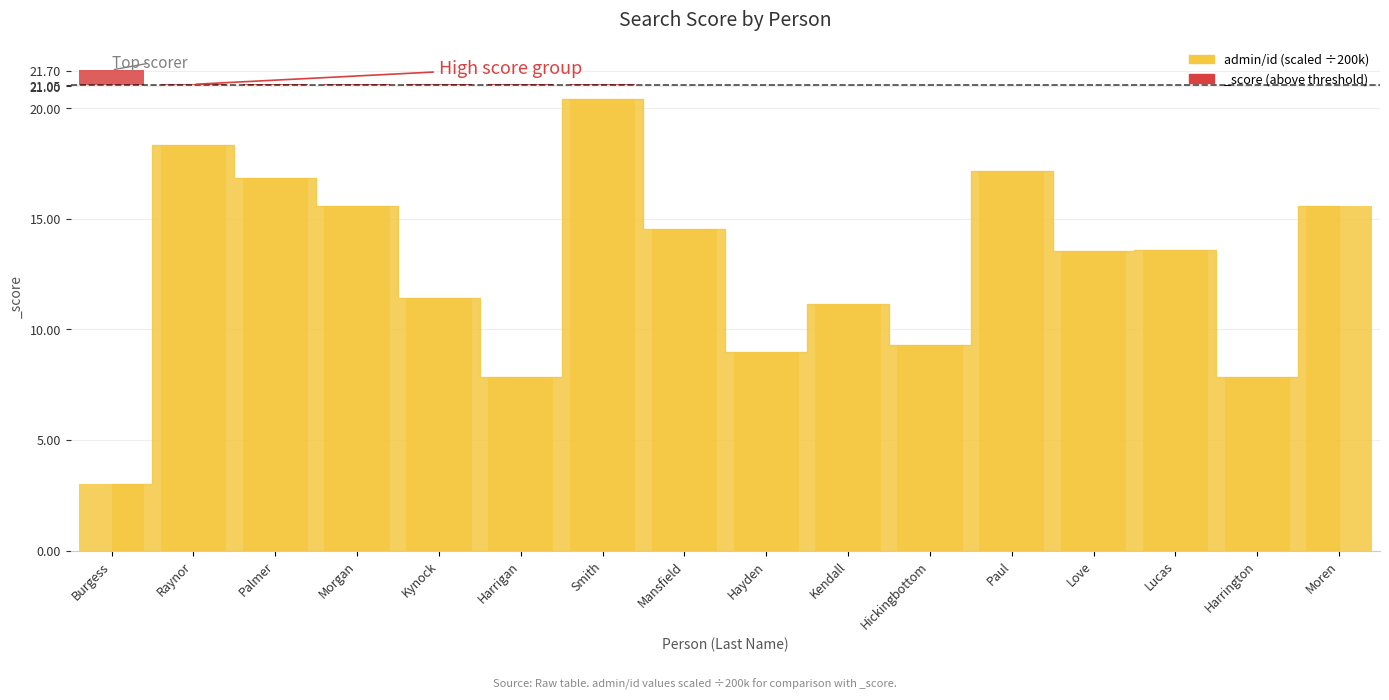

How many groups of bars are there?

16